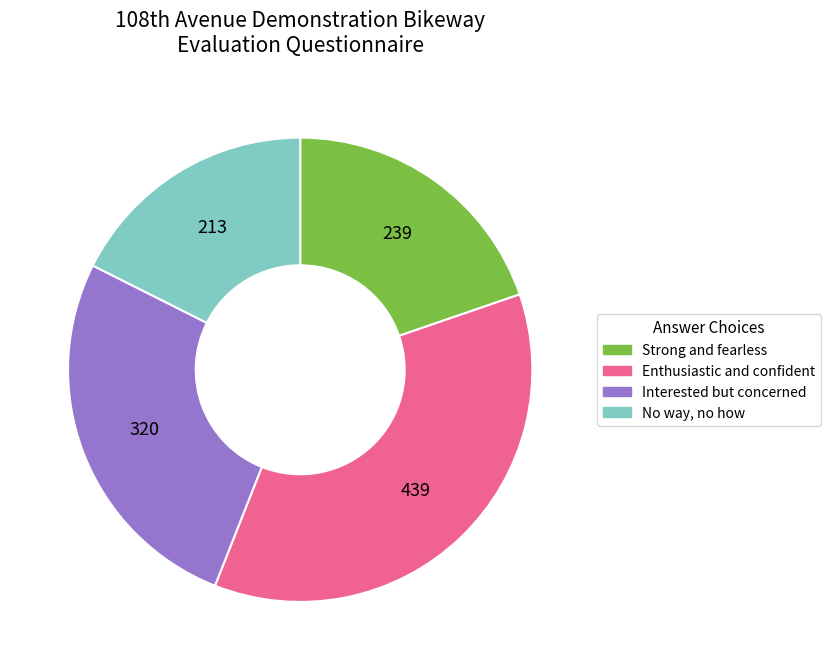

Which slice is the smallest?

No way, no how